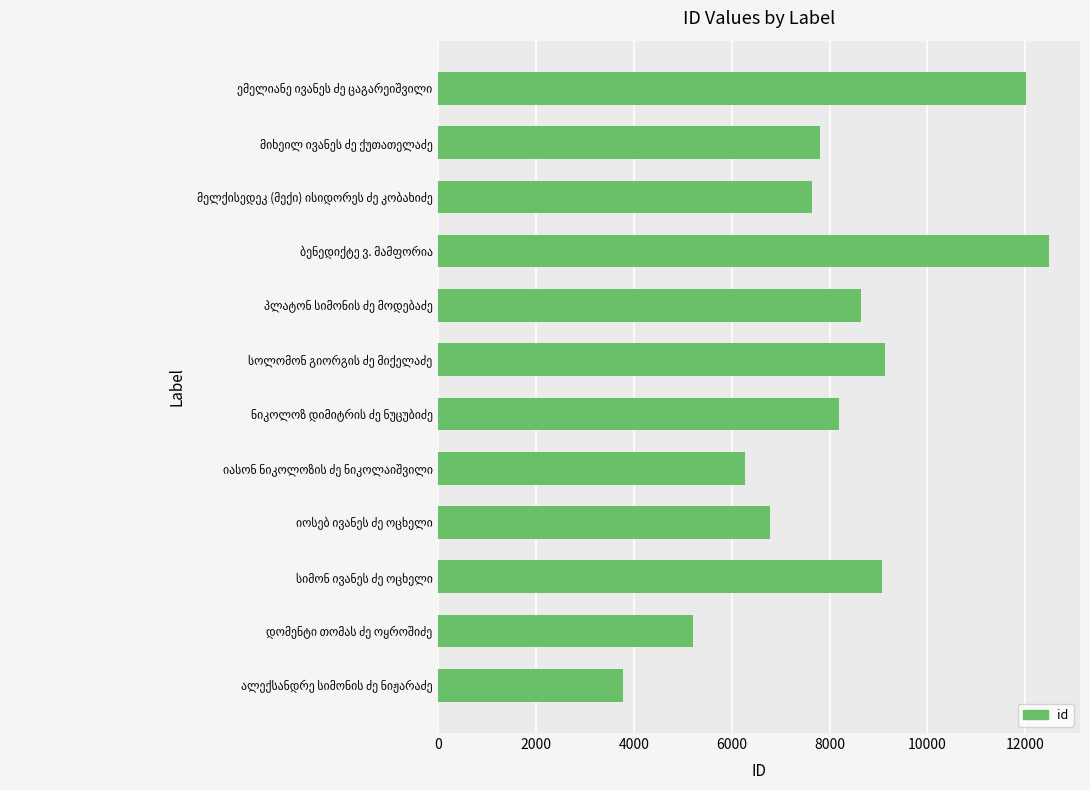

How many data points does each series have?

12